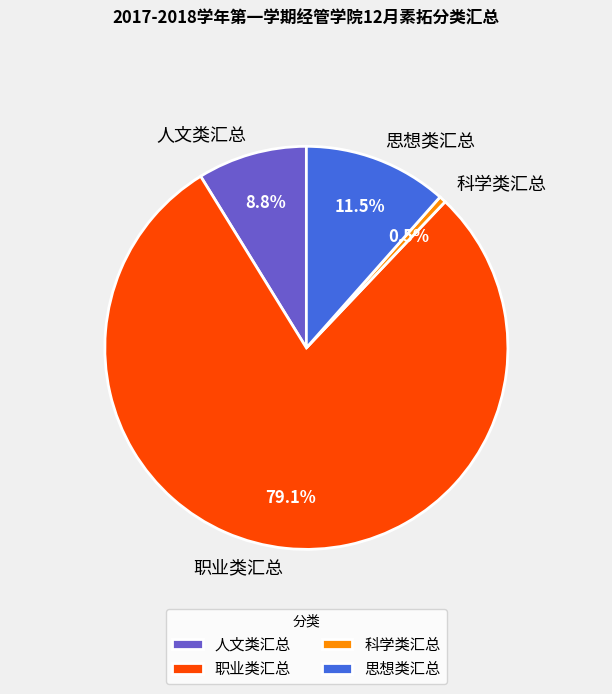

Is there any slice that represents more than half of the pie?

Yes